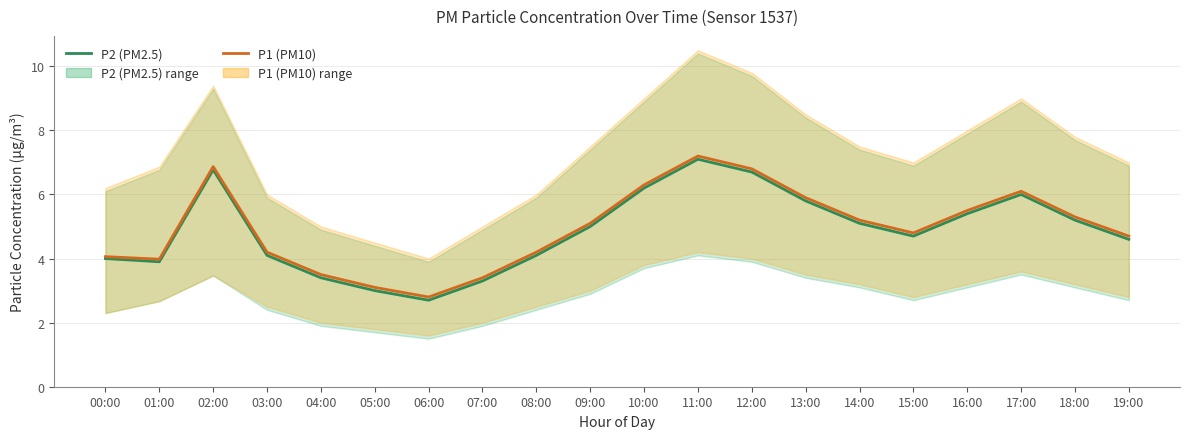

True or false: P1 (PM10) has more than 1 points higher than both neighbors.

True